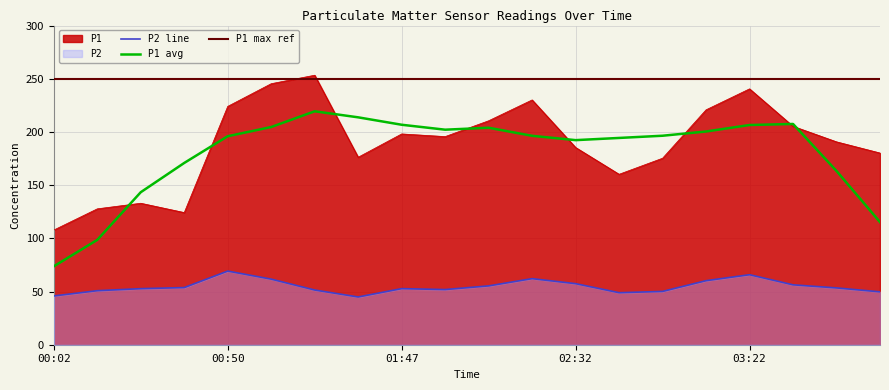

True or false: P1 and P2 line cross at least once.

False